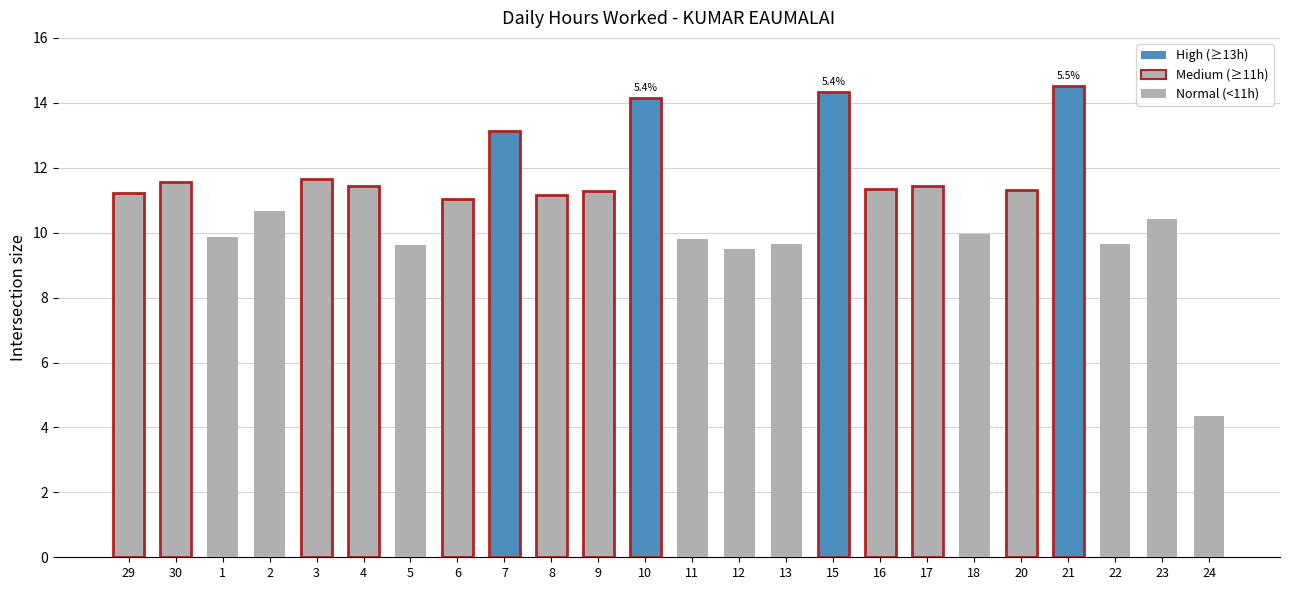

What position from the right is 20?

5